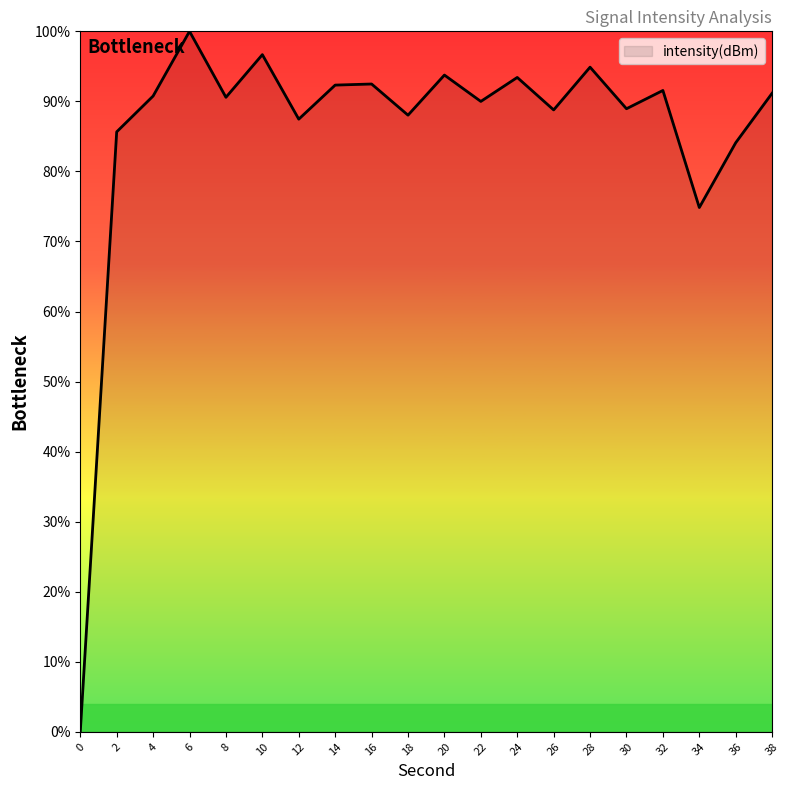

Is it true that the value at 20 is 43.7?

False